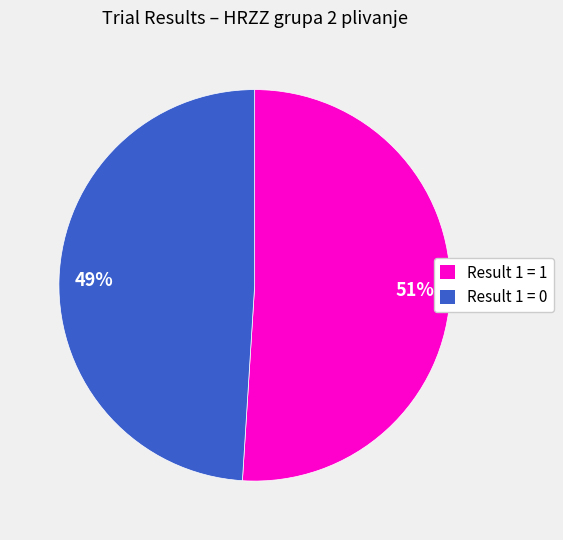

Do Result 1 = 1 and Result 1 = 0 together represent more than half of the pie?

Yes